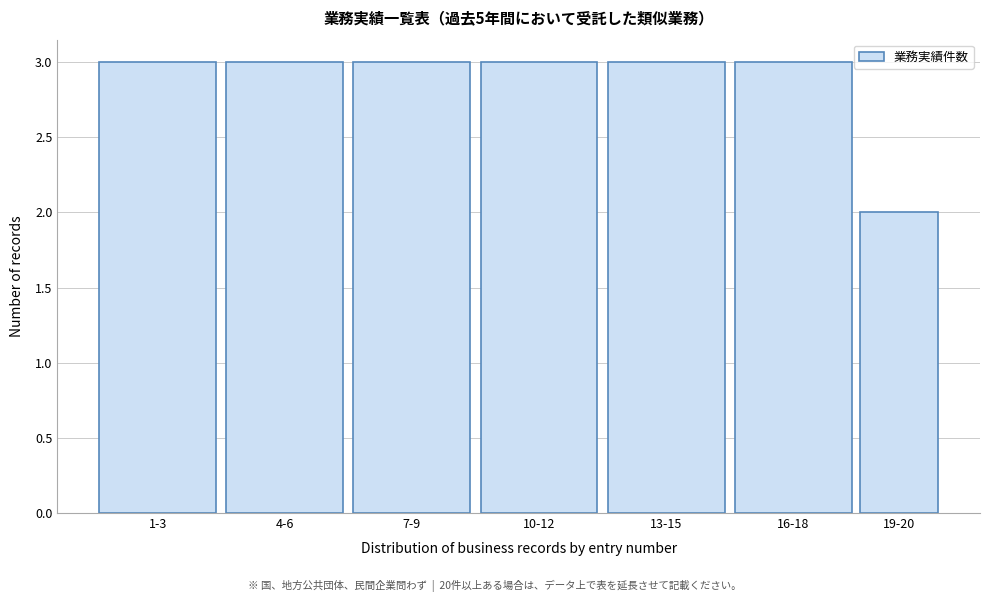

Reading left to right, list all the values displayed in this chart.

1-3=3	4-6=3	7-9=3	10-12=3	13-15=3	16-18=3	19-20=2